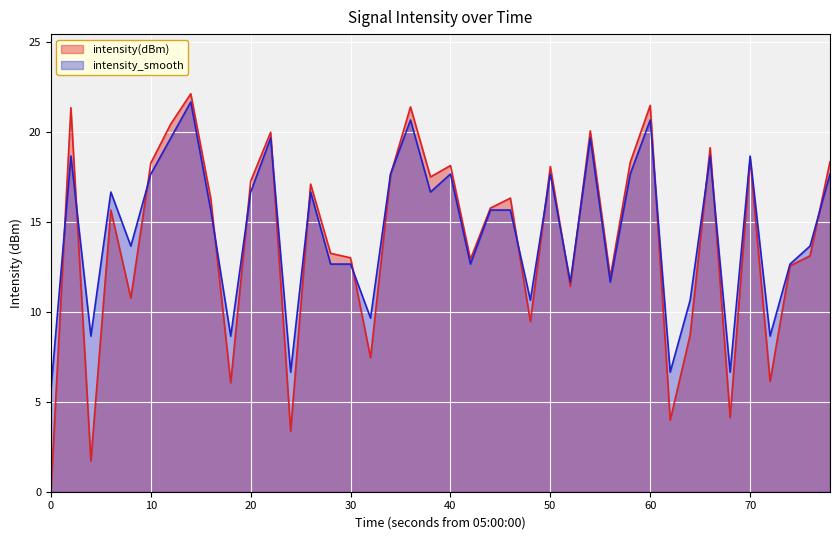

List the series in order of their overall mean, lowest first.

intensity(dBm), intensity_smooth